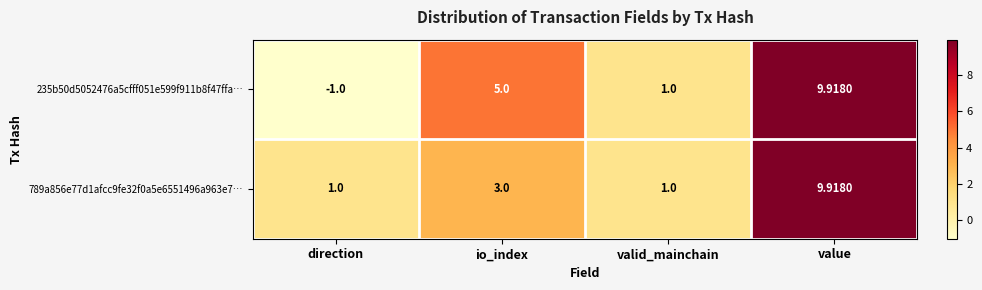

At which label does 789a856e77d1afcc9fe32f0a5e6551496a963e7… reach its peak?

value